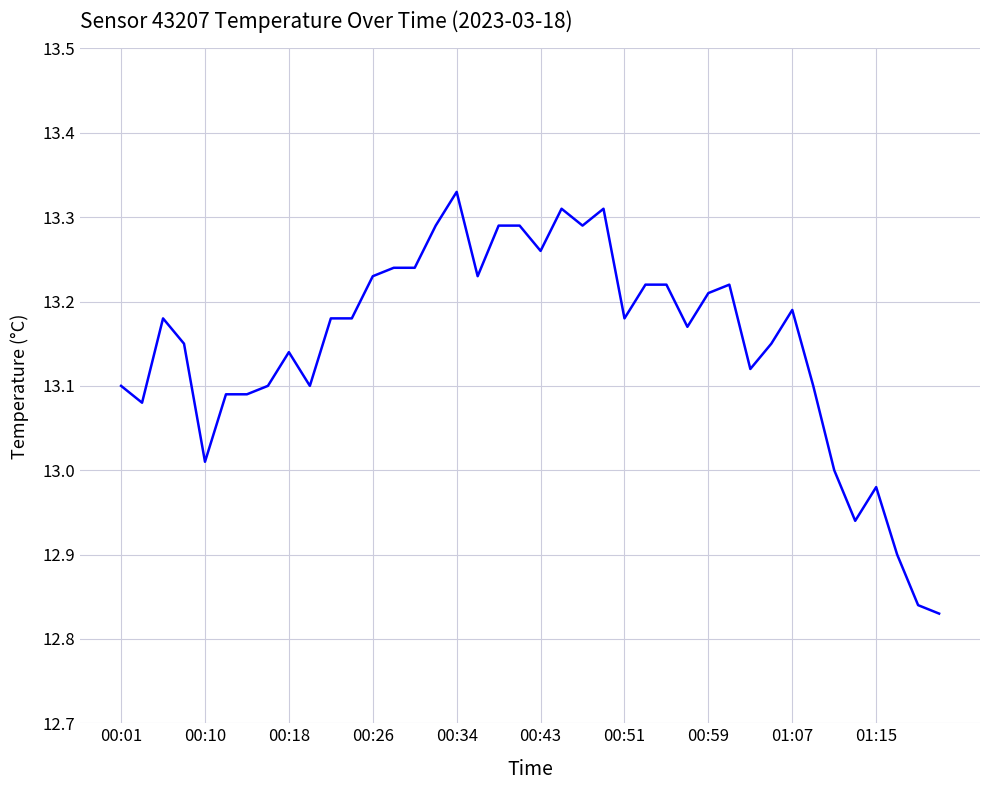

What is the difference between the maximum and minimum values?

0.5